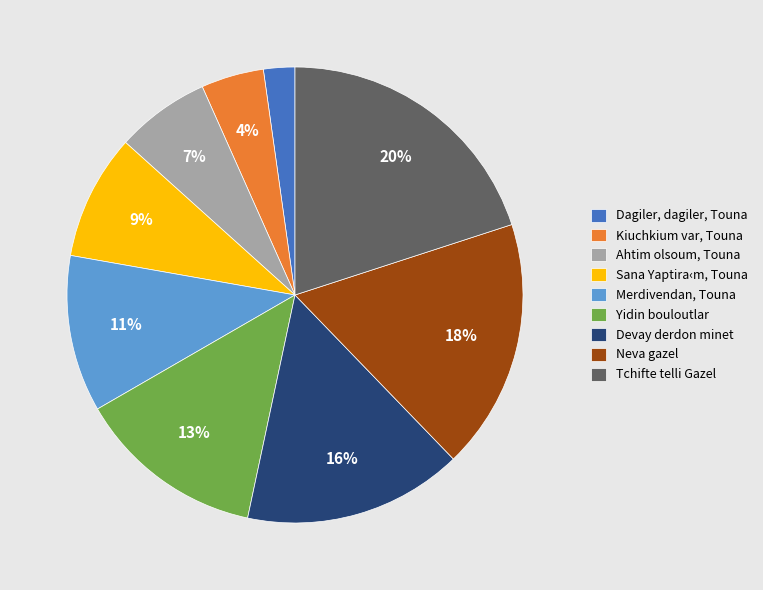

Rank the categories by value from lowest to highest.

Dagiler, dagiler, Touna, Kiuchkium var, Touna, Ahtim olsoum, Touna, Sana Yaptira‹m, Touna, Merdivendan, Touna, Yidin bouloutlar, Devay derdon minet, Neva gazel, Tchifte telli Gazel